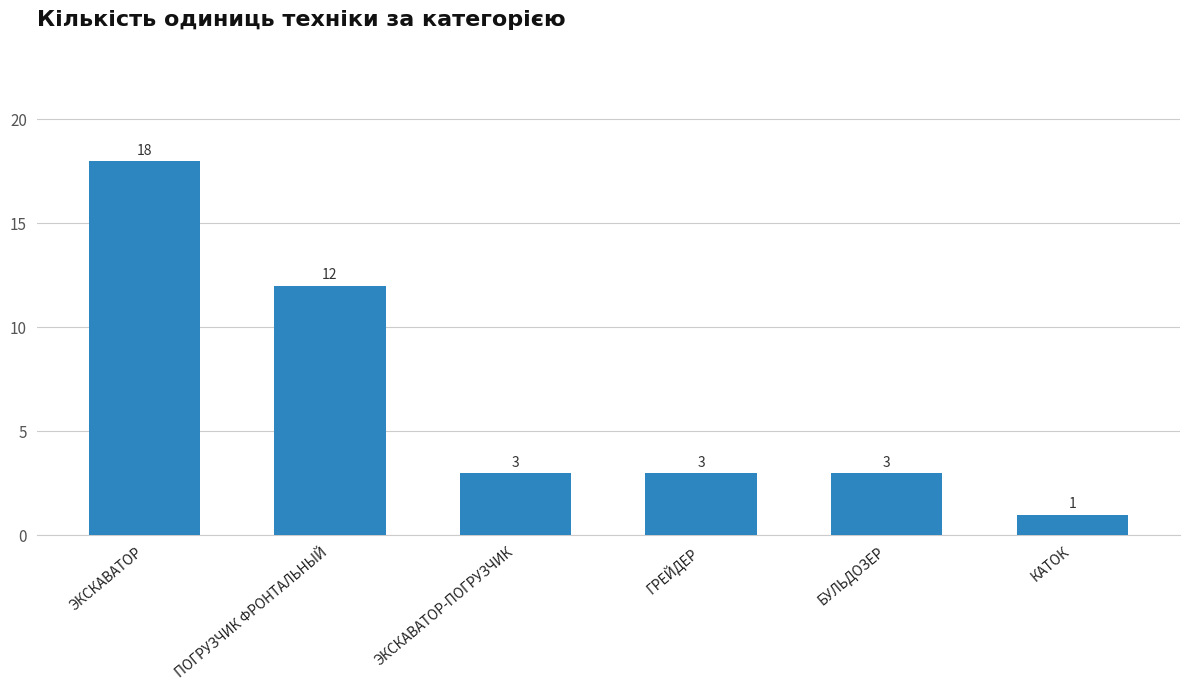

What is the label of the 3rd bar from the left?

ЭКСКАВАТОР-ПОГРУЗЧИК